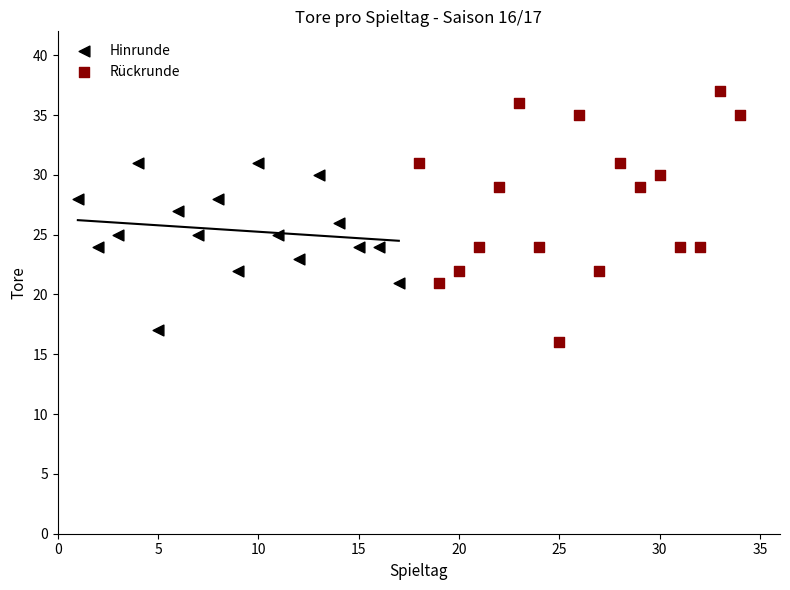

Which series reaches the maximum Y coordinate?

Rückrunde